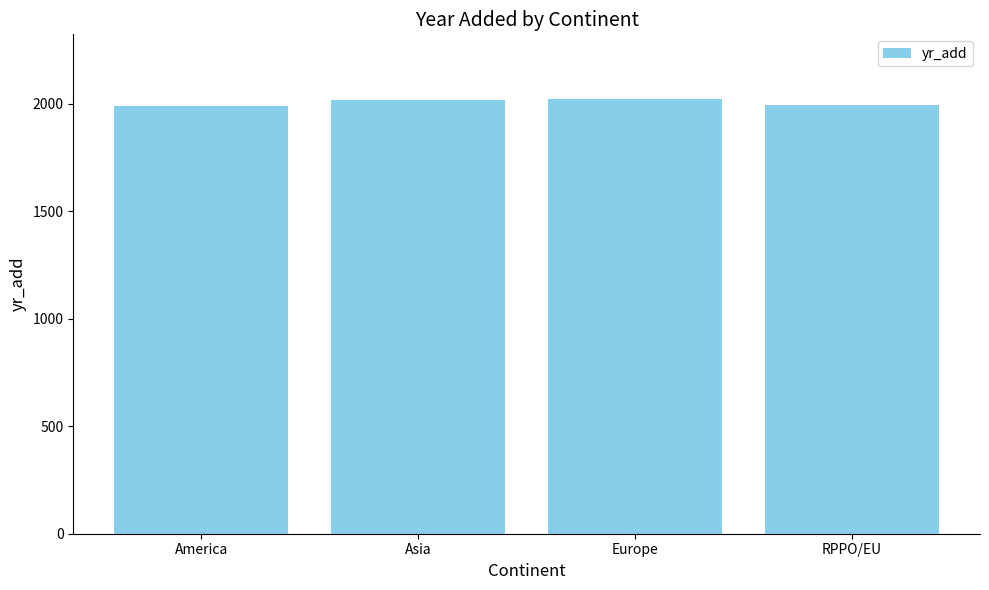

What is the minimum value shown in the chart?

1989